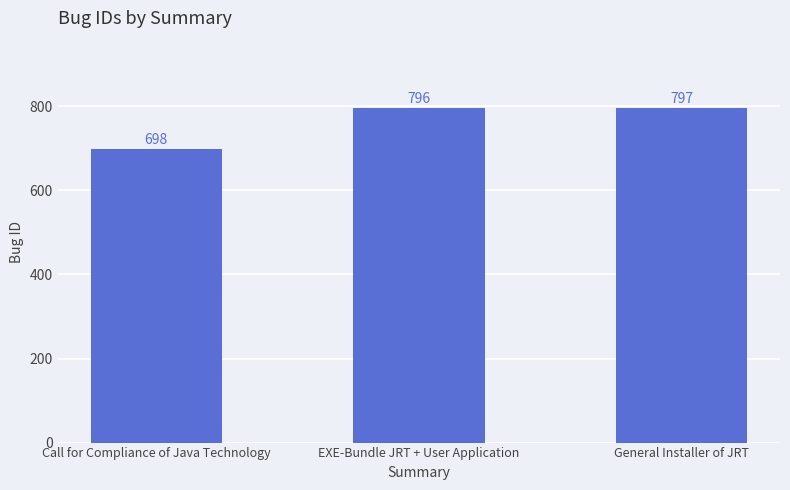

Read the value at Call for Compliance of Java Technology.

698